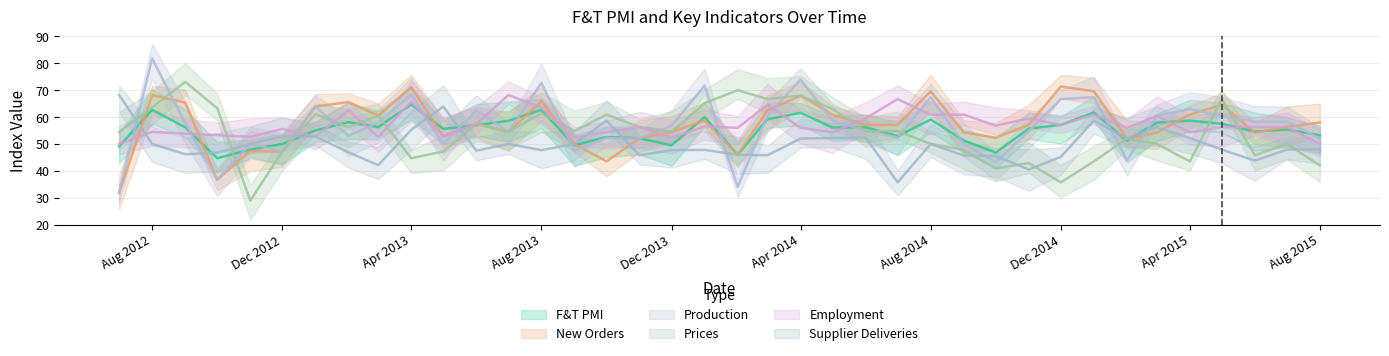

In Prices, how many points are lower than both neighbors (excluding endpoints)?

11